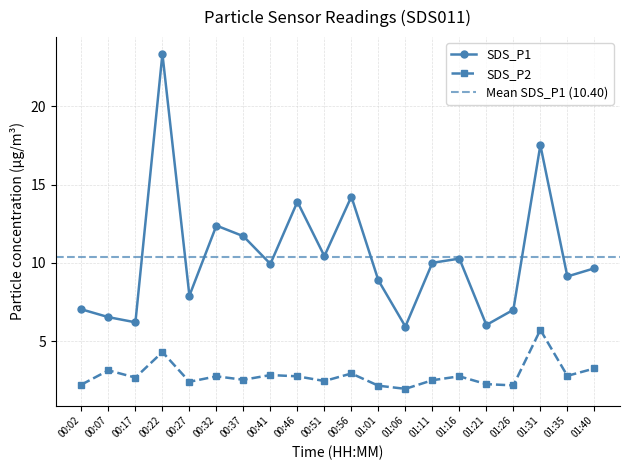

How many interior local peaks does the SDS_P2 series have?

7